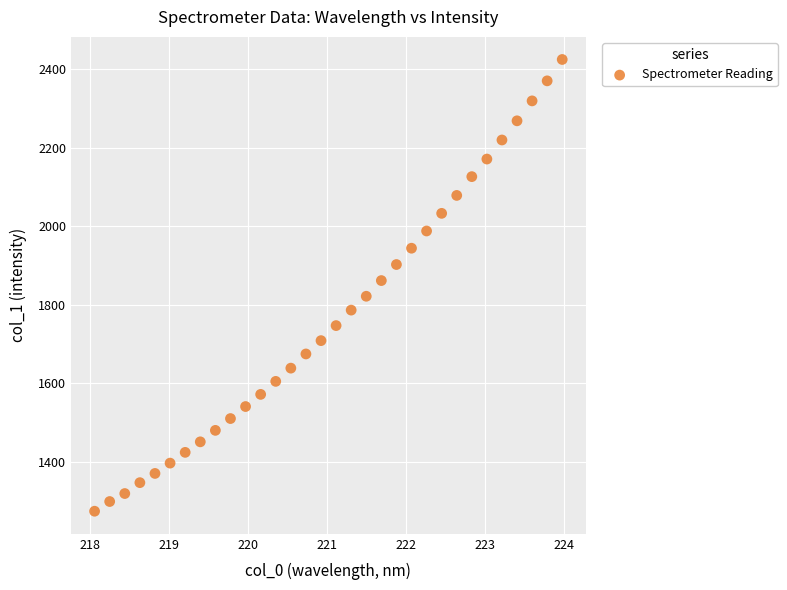

What is the range of Y values (max minus min)?

1150.1